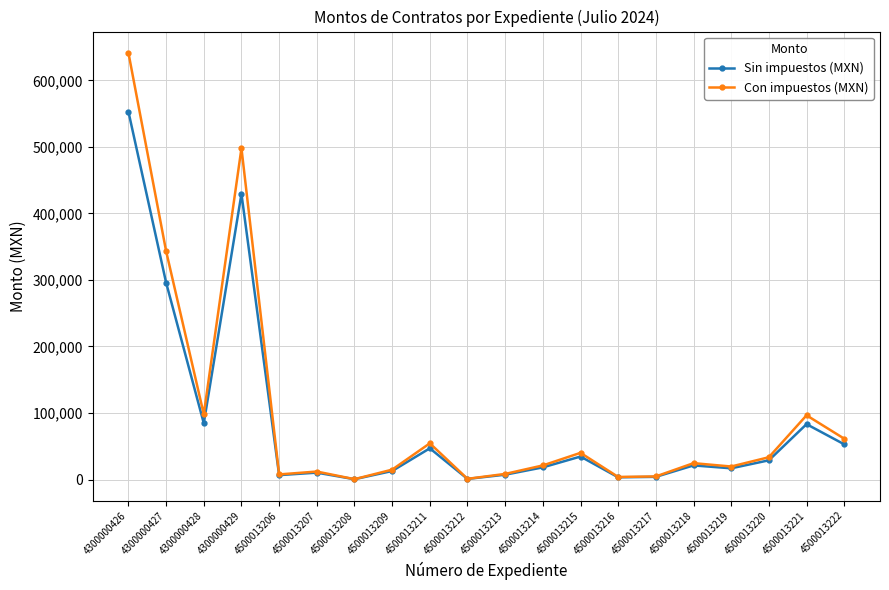

Does the chart display data point markers on the line(s)?

Yes